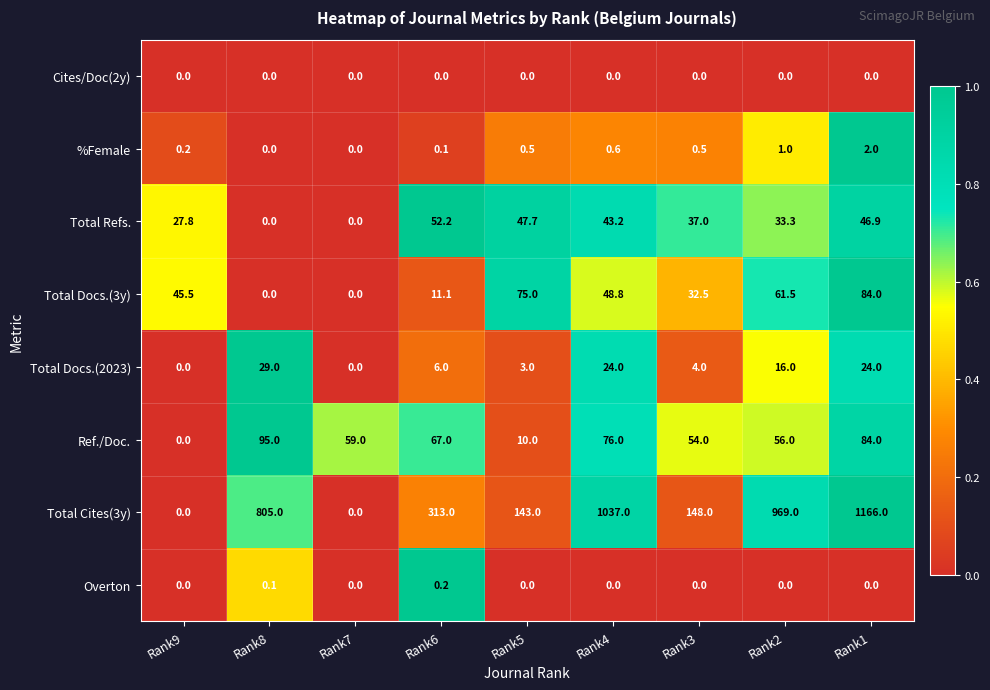

What value does the Total Refs. series have at Rank6?

52.2